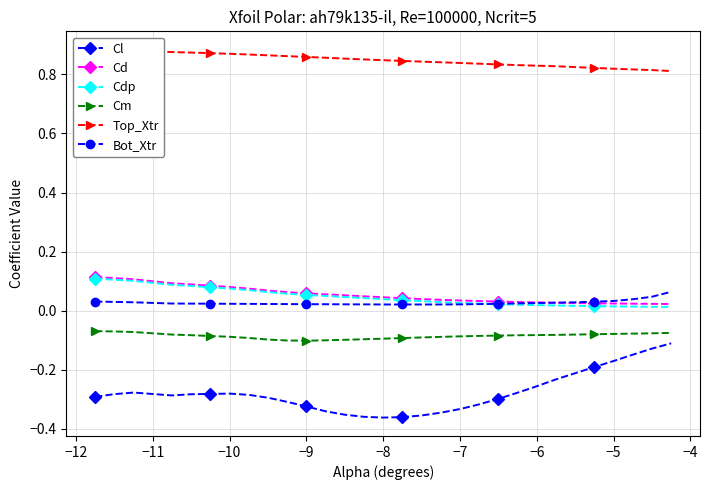

Which series has the largest total across all categories?

Top_Xtr